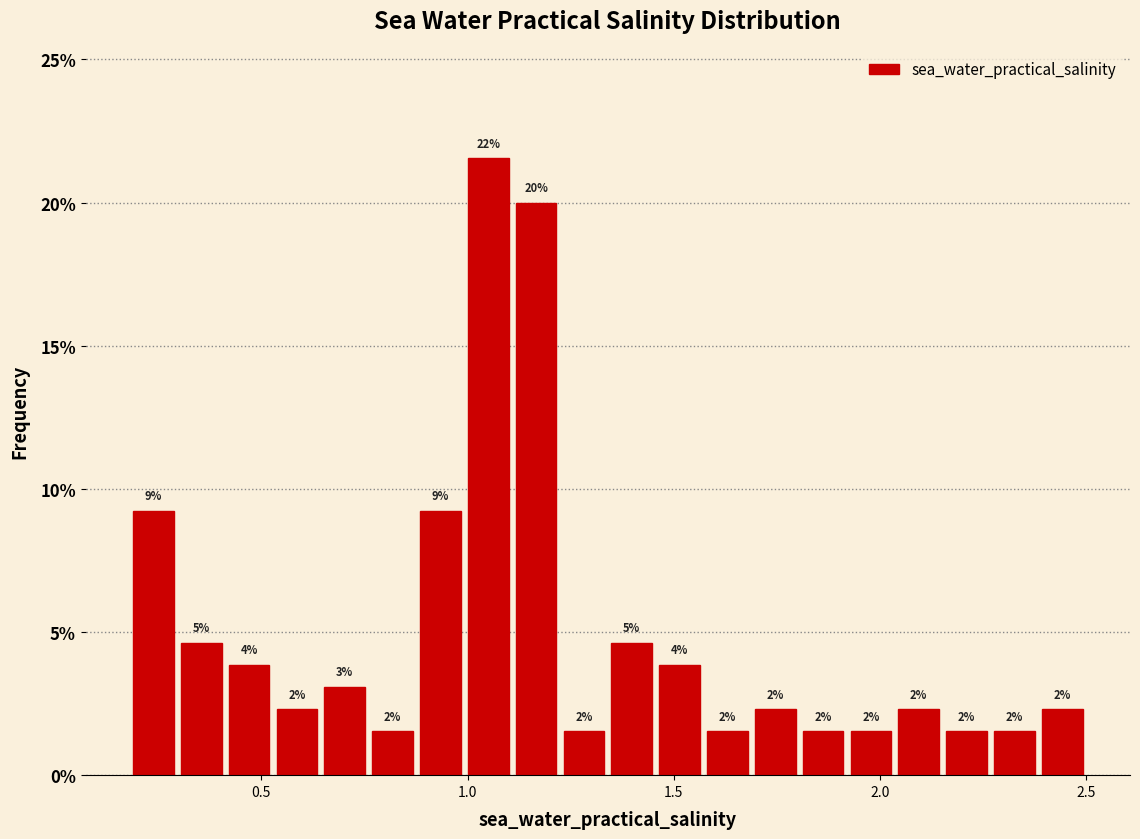

Around what value on the x-axis is the tallest bar? Give the approximate position of its centre, as read against the axis.

1.05